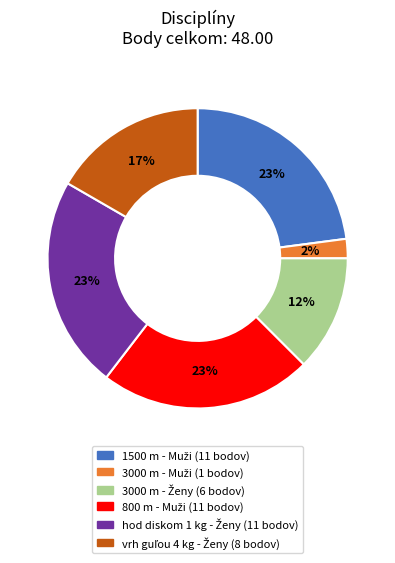

Count the number of slices in the pie.

6